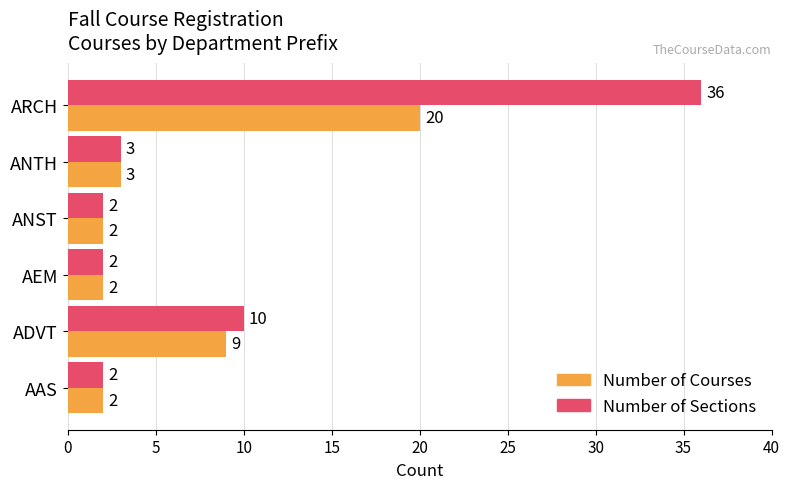

List the series in order of their overall mean, lowest first.

Number of Courses, Number of Sections